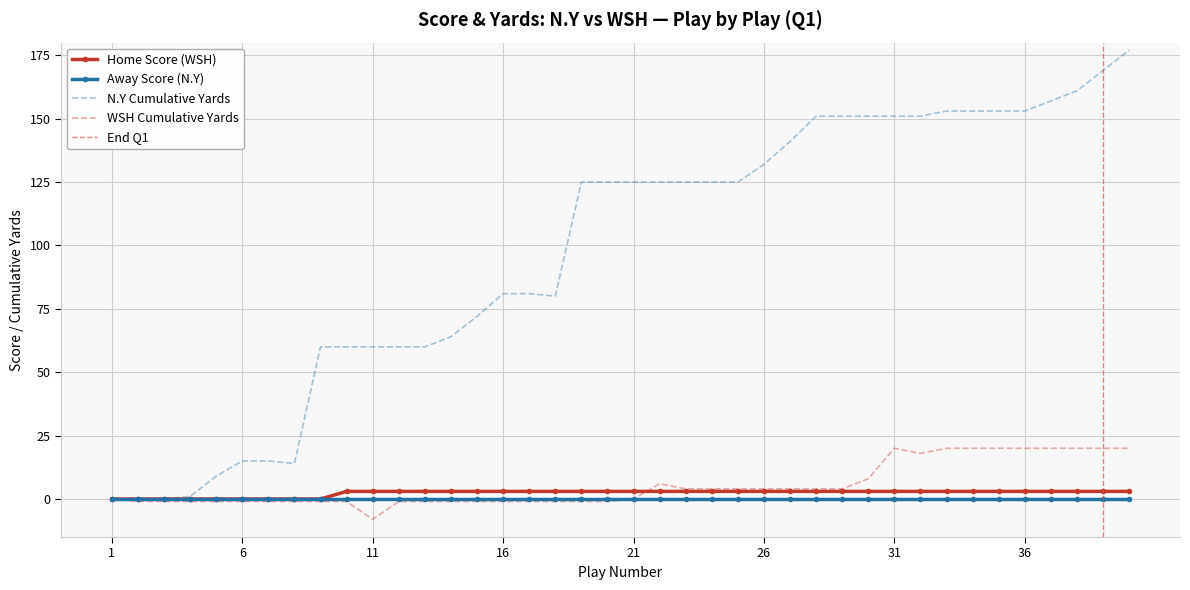

What is the maximum value for N.Y Cumulative Yards?

177